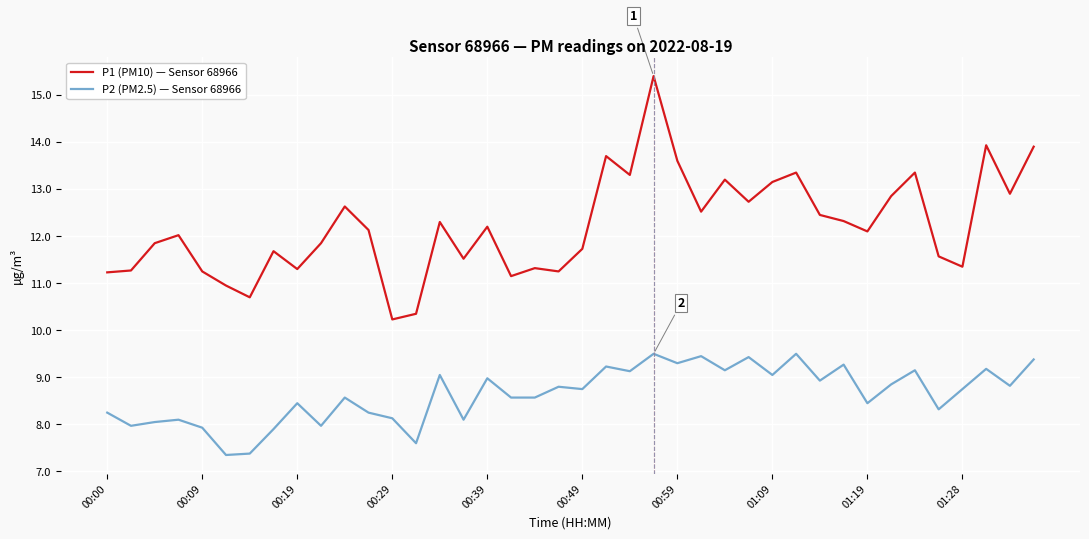

List the series in order of their overall mean, highest first.

P1 (PM10) — Sensor 68966, P2 (PM2.5) — Sensor 68966